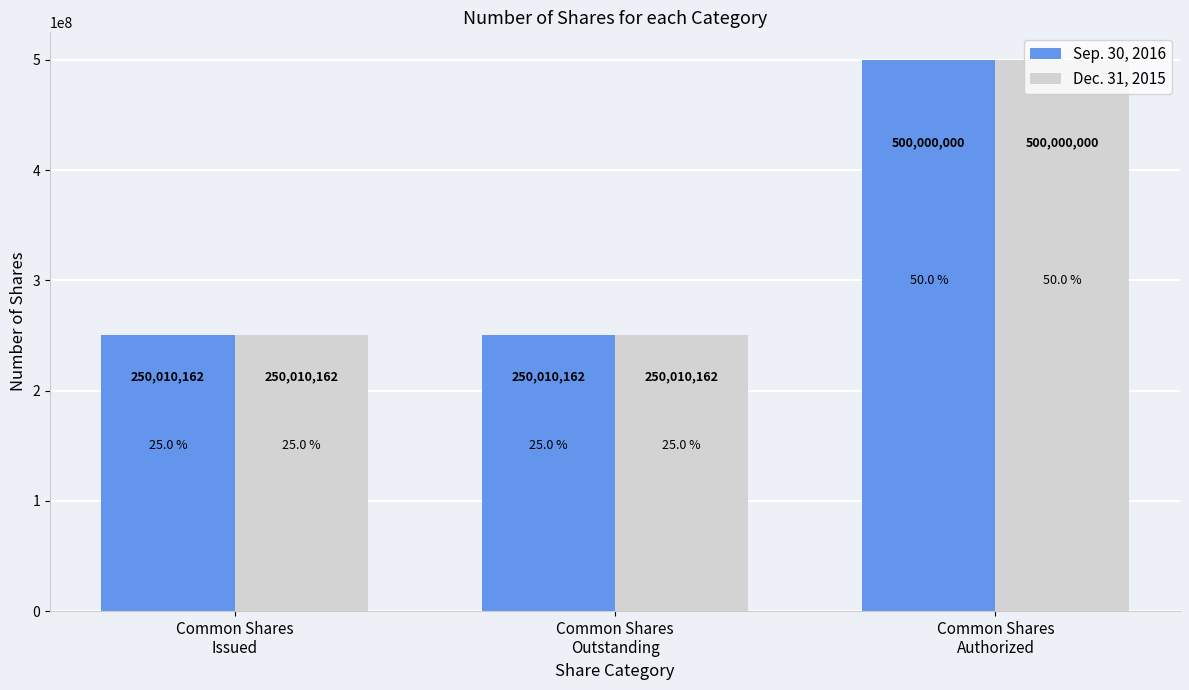

What is the label of the 2nd bar from the left?

Common Shares
Outstanding